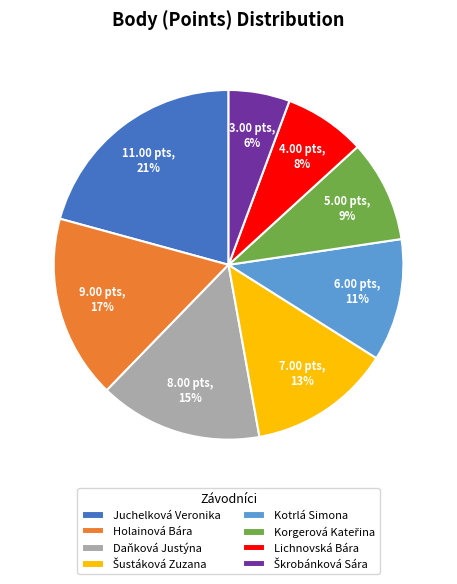

To the nearest percent, what portion does Daňková Justýna represent?

15%